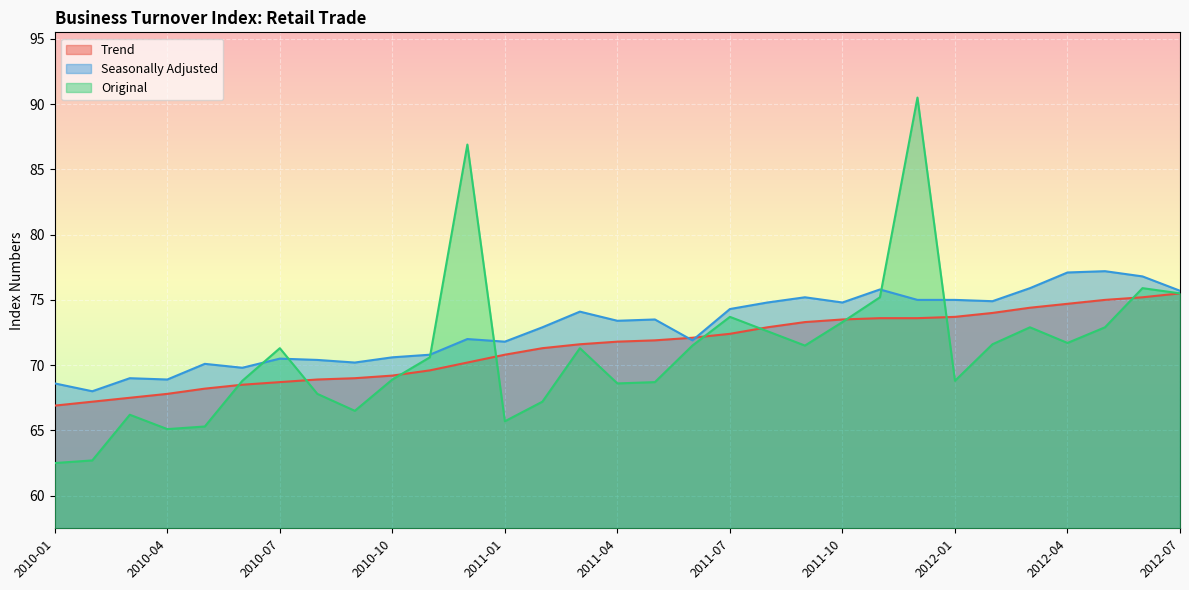

True or false: Seasonally Adjusted has a value of 129.2 at 2011-09.

False